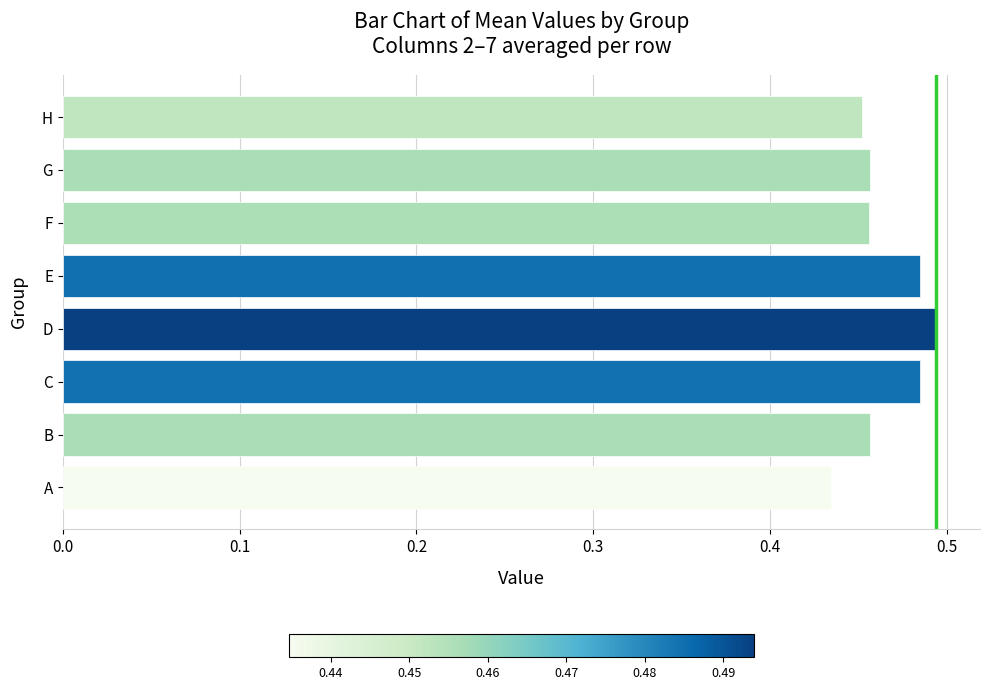

Which has a higher value, D or A?

D